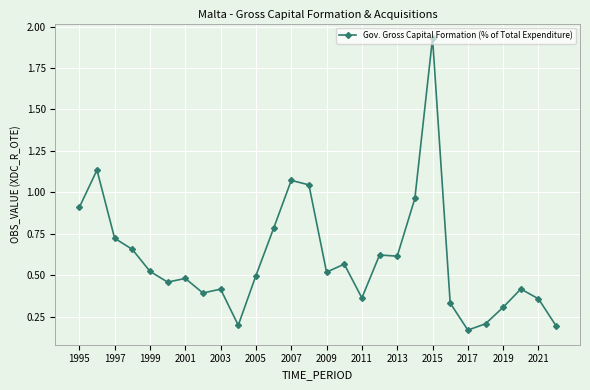

What is the difference between the second highest and second lowest values?

0.9